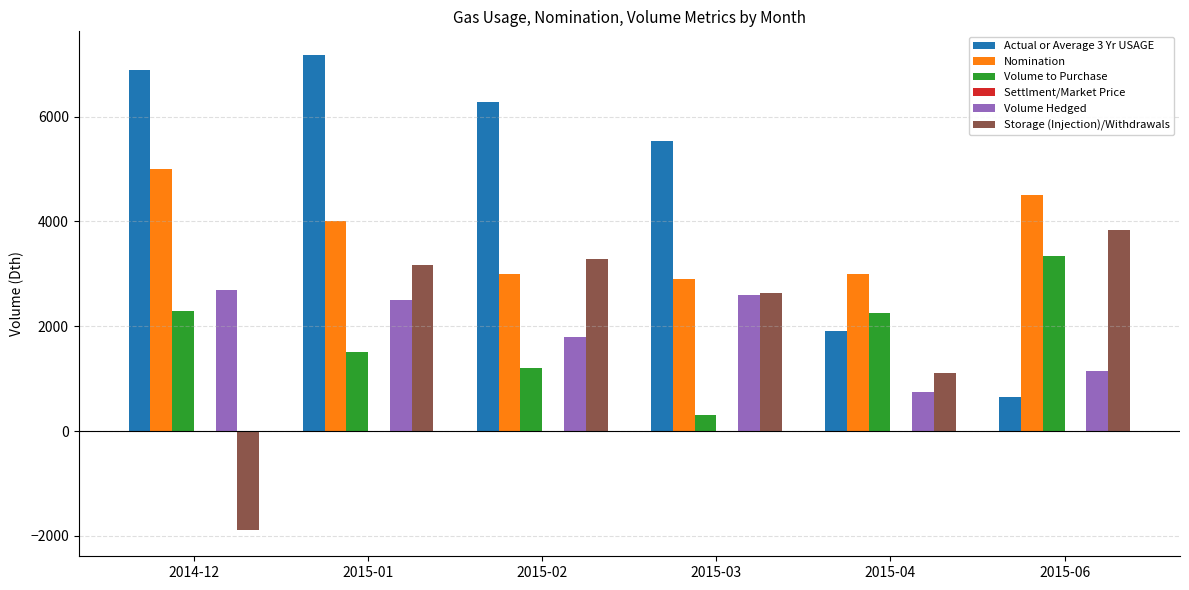

What is the maximum value shown in the chart?

7175.0